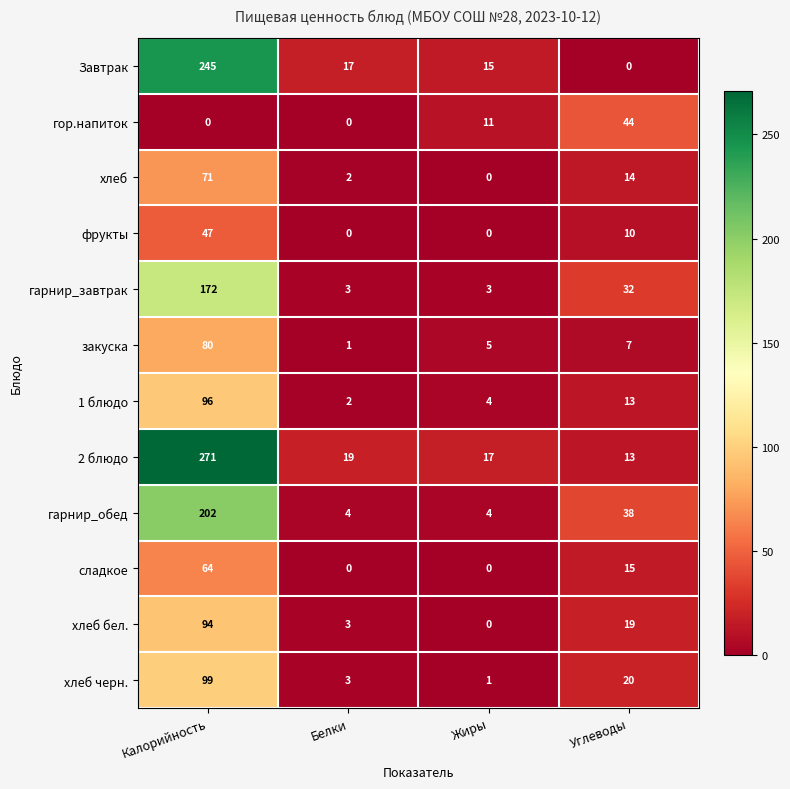

Where does the сладкое series first go above 15?

Калорийность